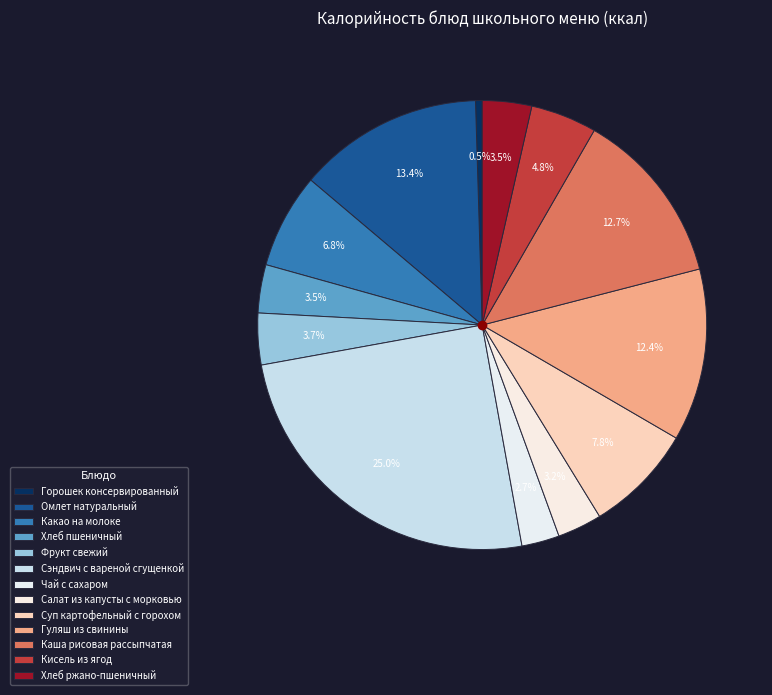

What is the smallest slice in the pie chart?

Горошек консервированный